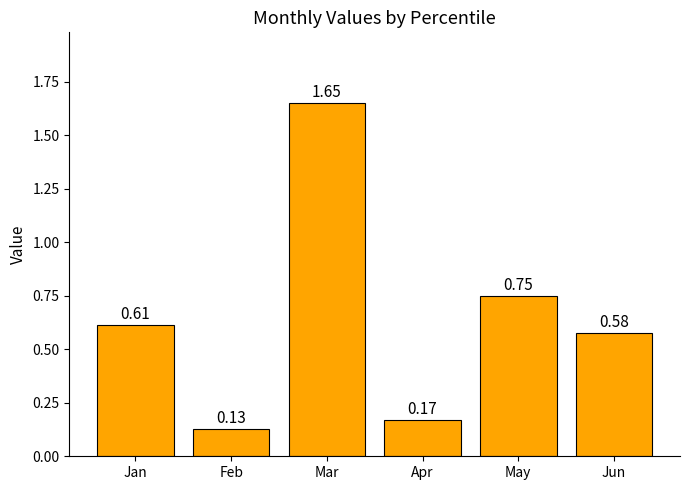

How many series are shown in this chart?

1